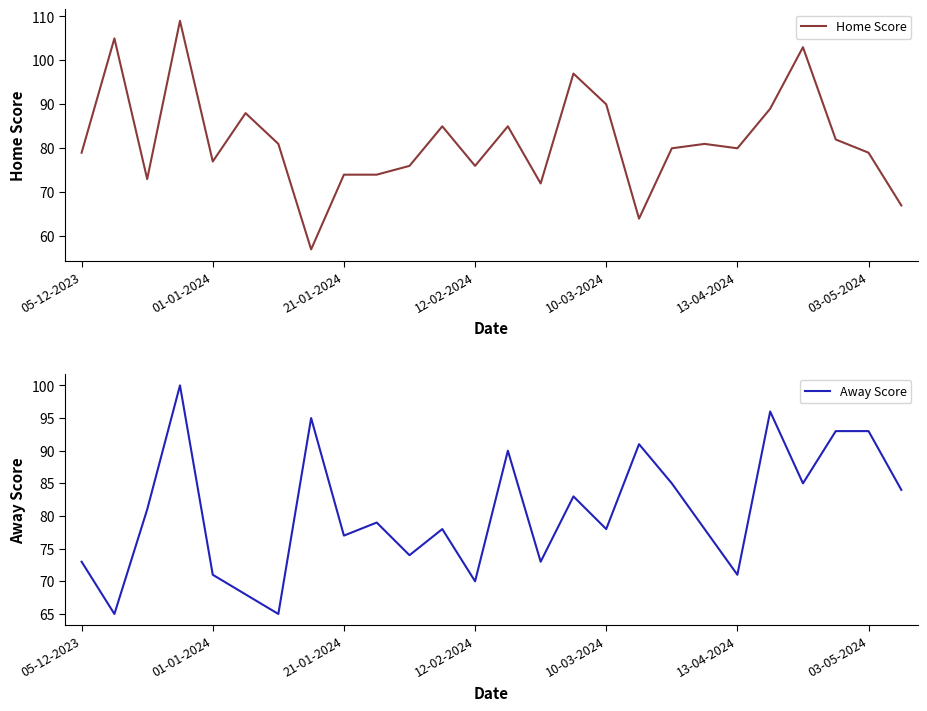

Is it true that Home Score equals 111 at 13-04-2024?

False